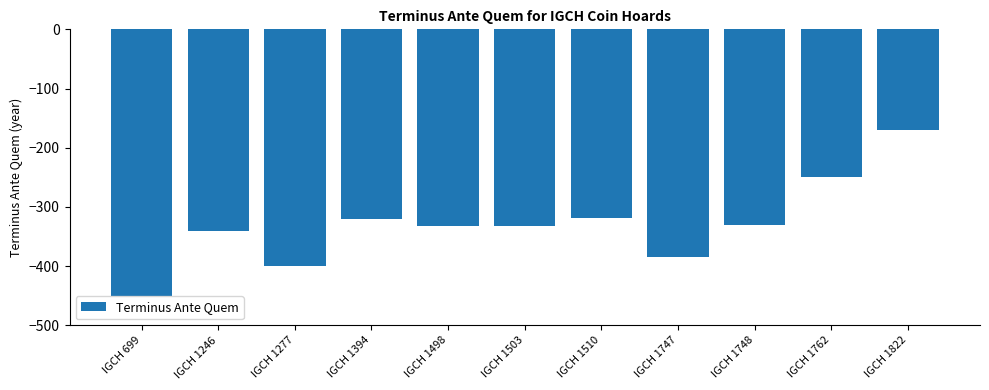

Is it true that the value at IGCH 1394 is -531?

False